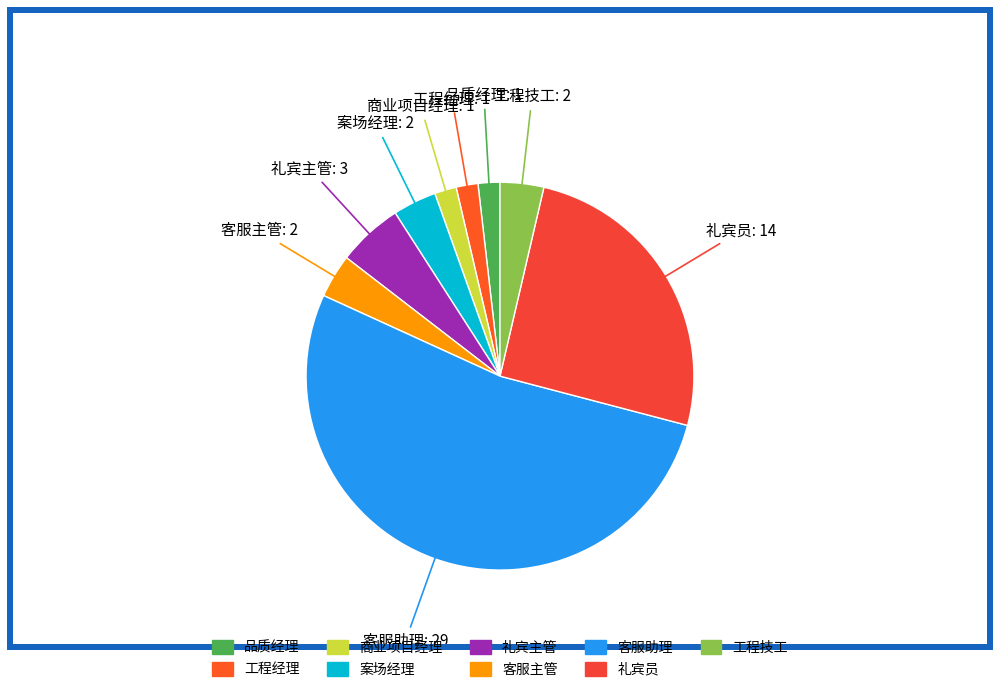

What is the ratio of the value at 品质经理 to the value at 工程经理?

1.0